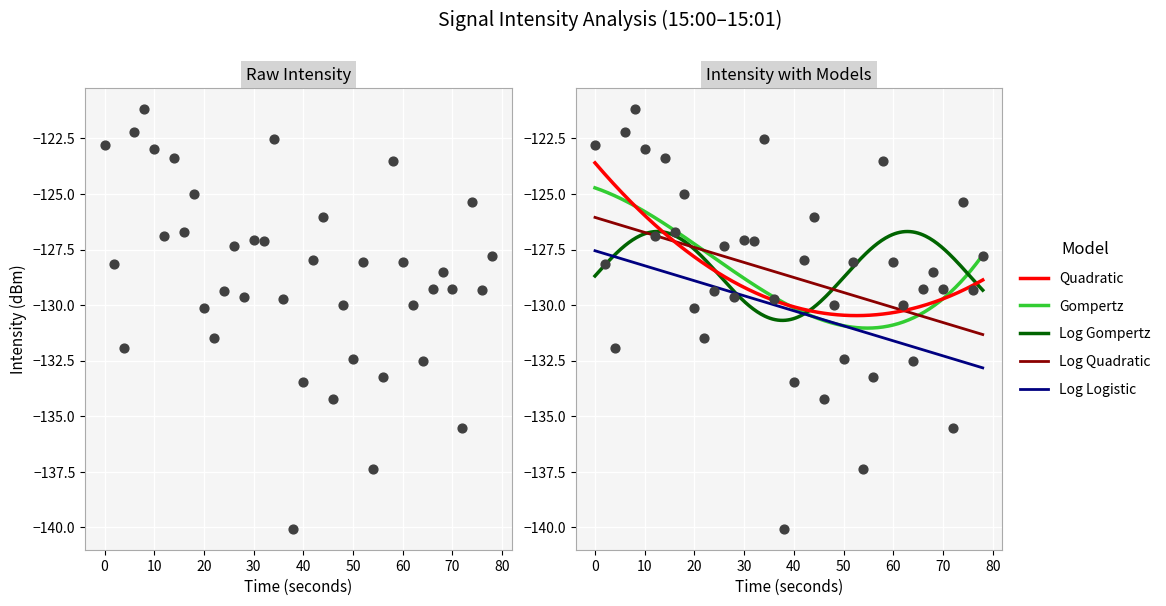

What is the lowest value of the Gompertz series?

-131.0